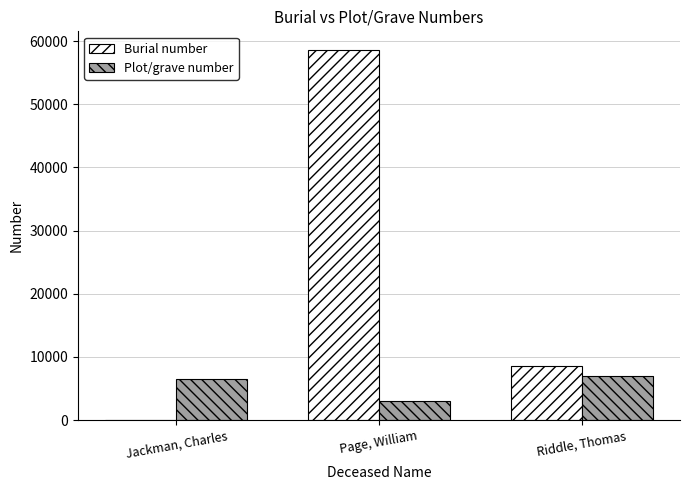

True or false: Plot/grave number has a value of 9951 at Jackman, Charles.

False